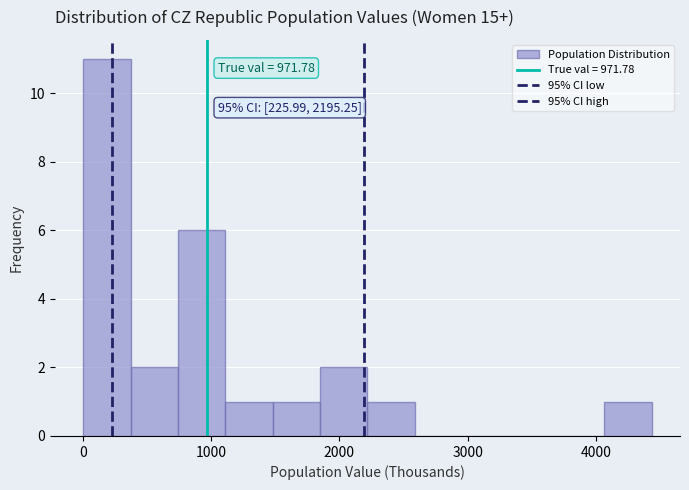

Around what value on the x-axis is the tallest bar? Give the approximate position of its centre, as read against the axis.

200